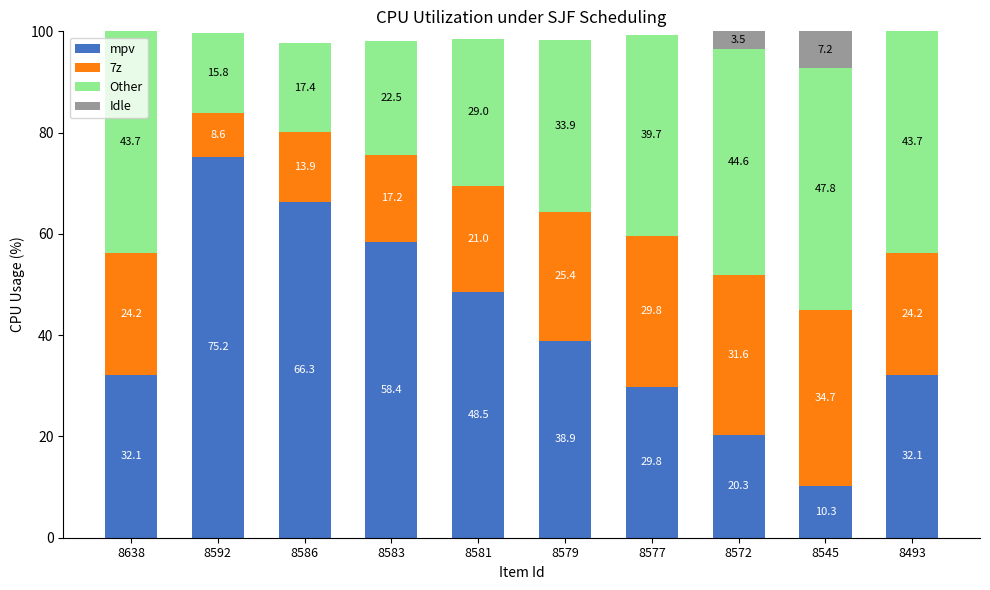

The value of mpv at 8577 is 29.8. True or false?

True